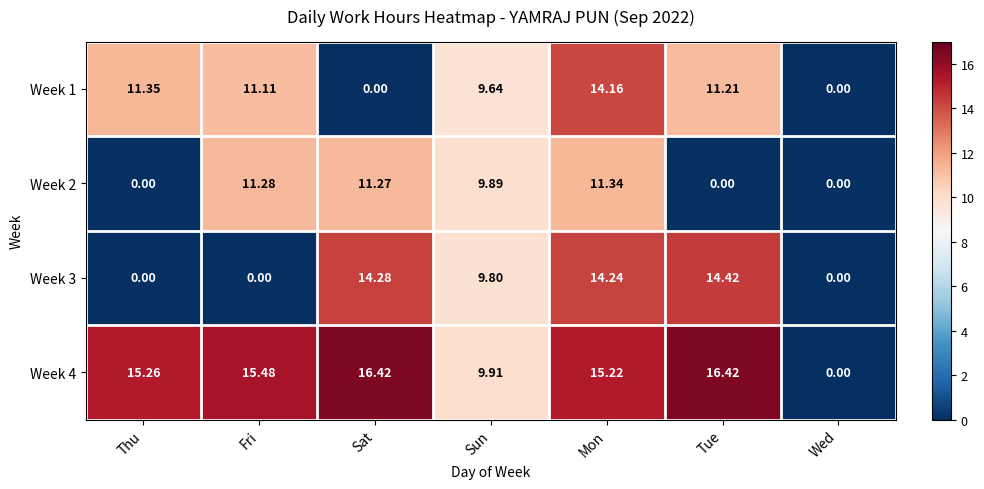

Which category has the highest value in the Week 1 series?

Mon